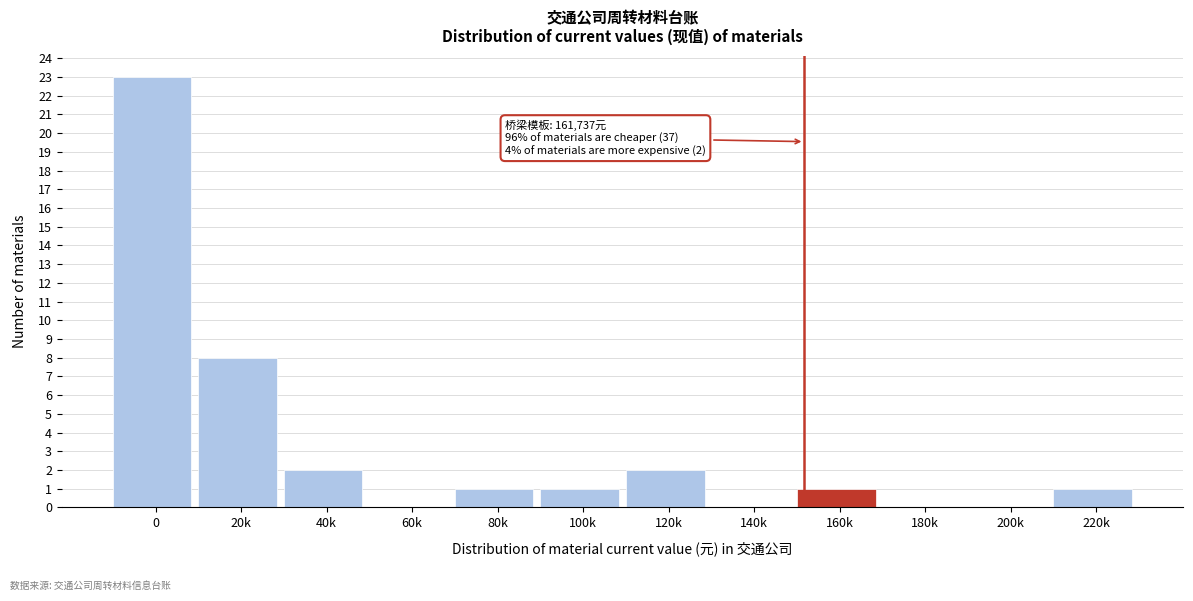

Reading left to right, what are all the values shown in this chart?

0=23	20k=8	40k=2	60k=0	80k=1	100k=1	120k=2	140k=0	160k=1	180k=0	200k=0	220k=1